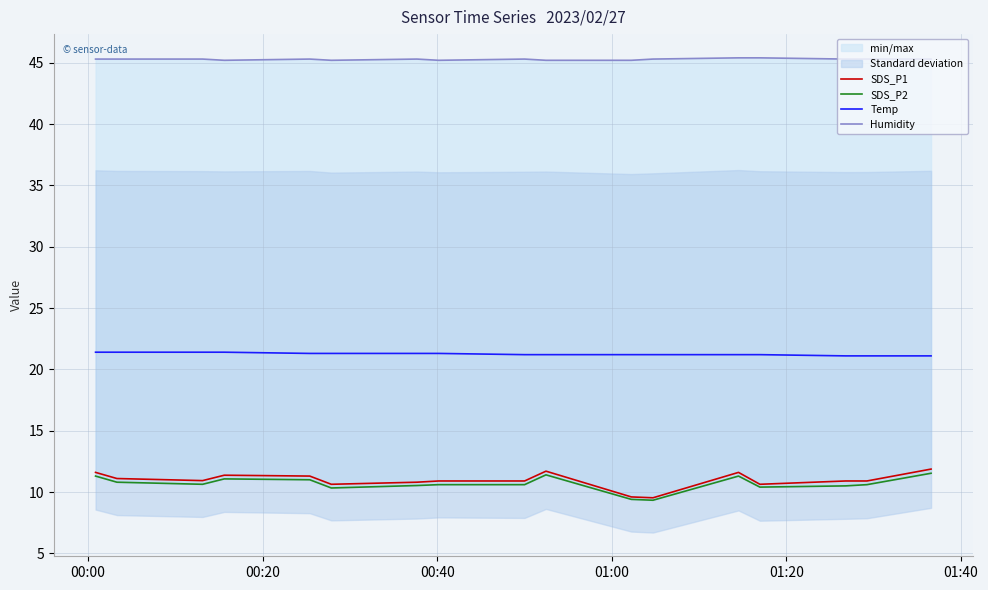

Reading left to right, what are all the values shown in this chart?

SDS_P1: 11.6	11.1	10.9	11.4	11.3	10.6	10.8	10.9	10.9	11.7	9.6	9.5	11.6	10.6	10.9	10.9	11.9
SDS_P2: 11.3	10.8	10.6	11.1	11.0	10.3	10.5	10.6	10.6	11.4	9.4	9.3	11.3	10.4	10.5	10.6	11.5
Temp: 21.4	21.4	21.4	21.4	21.3	21.3	21.3	21.3	21.2	21.2	21.2	21.2	21.2	21.2	21.1	21.1	21.1
Humidity: 45.3	45.3	45.3	45.2	45.3	45.2	45.3	45.2	45.3	45.2	45.2	45.3	45.4	45.4	45.3	45.3	45.3